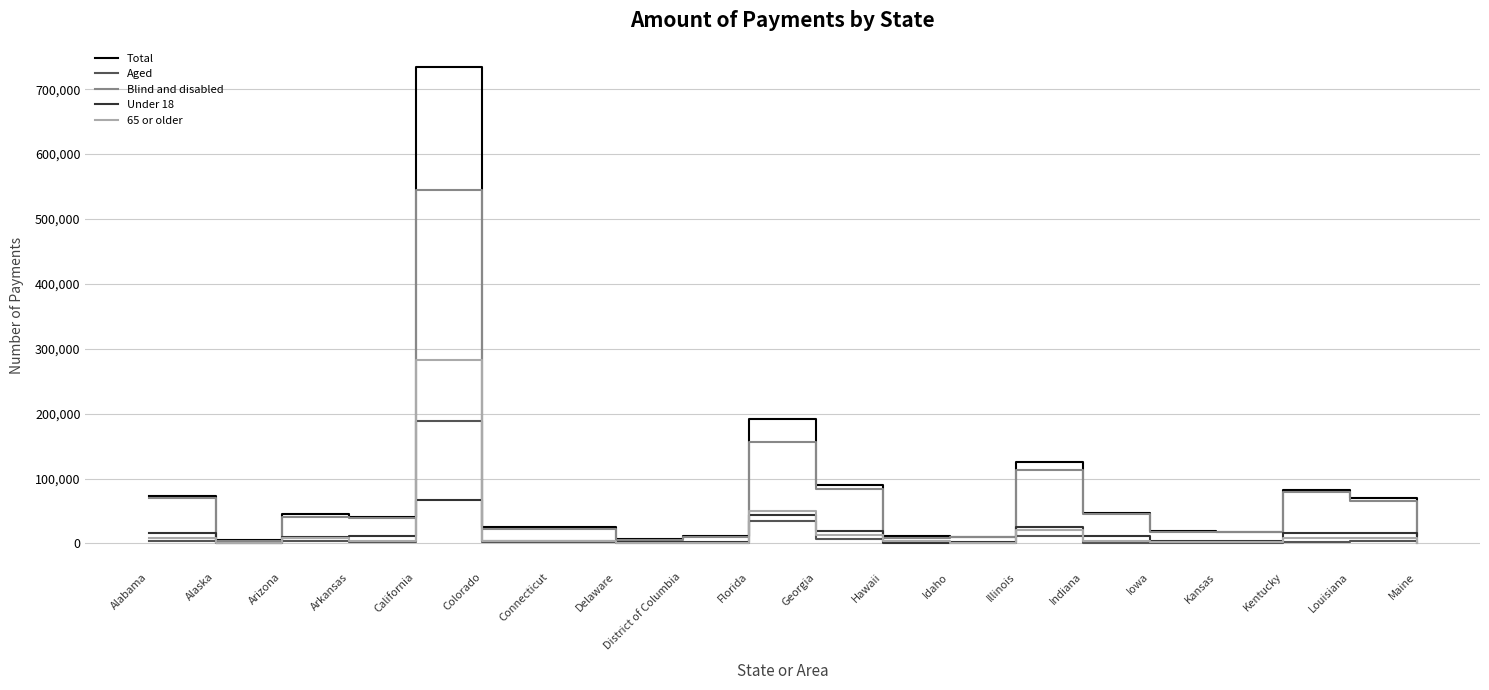

What is the difference between the maximum and minimum values in the Under 18 series?

66216